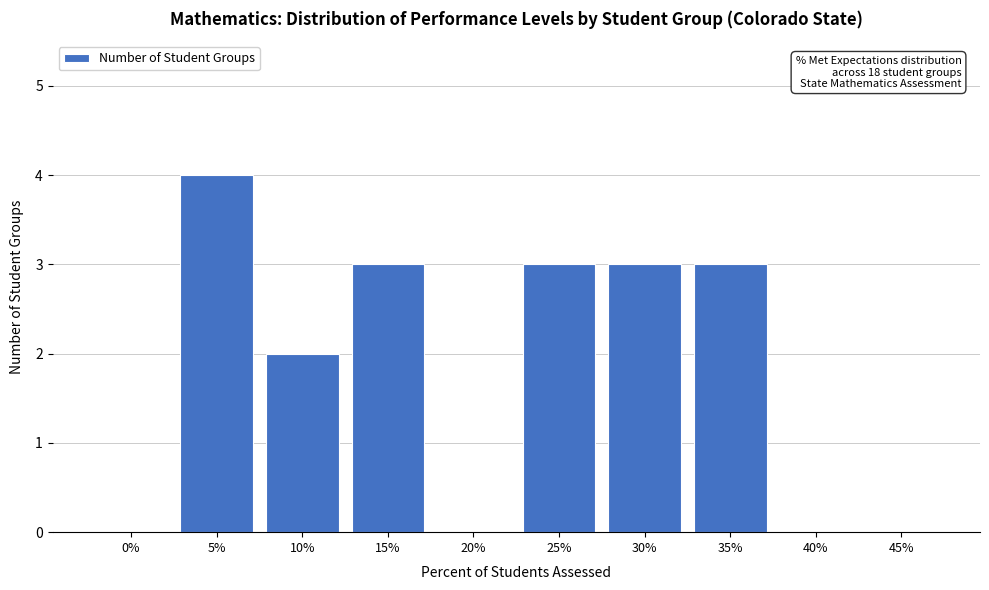

Reading left to right, transcribe all the data shown in this chart.

0%=0	5%=4	10%=2	15%=3	20%=0	25%=3	30%=3	35%=3	40%=0	45%=0